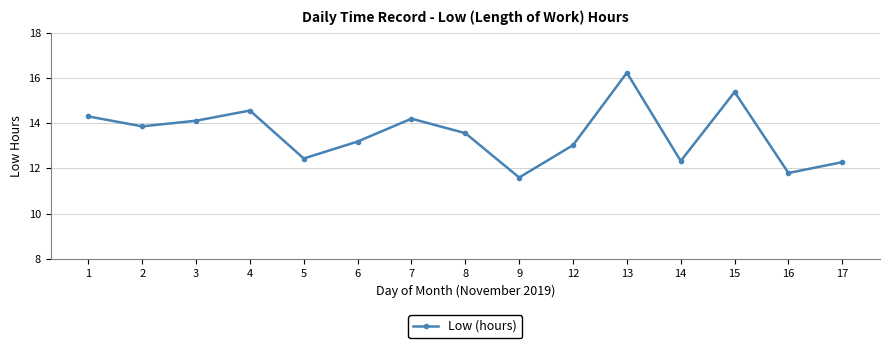

How many lines are shown in the chart?

1